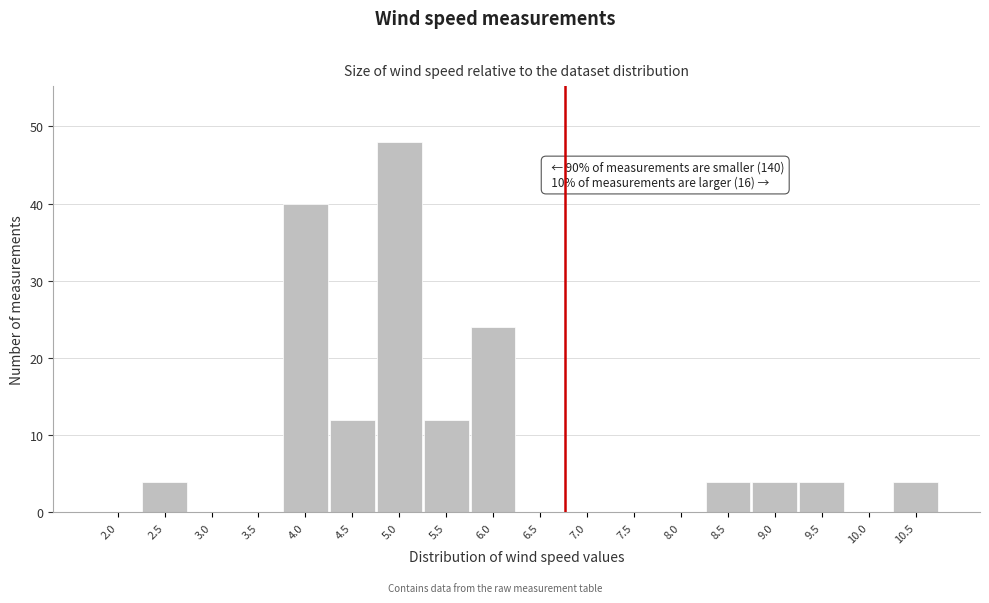

Reading left to right, extract all data points from this chart.

2.0=0	2.5=4	3.0=0	3.5=0	4.0=40	4.5=12	5.0=48	5.5=12	6.0=24	6.5=0	7.0=0	7.5=0	8.0=0	8.5=4	9.0=4	9.5=4	10.0=0	10.5=4